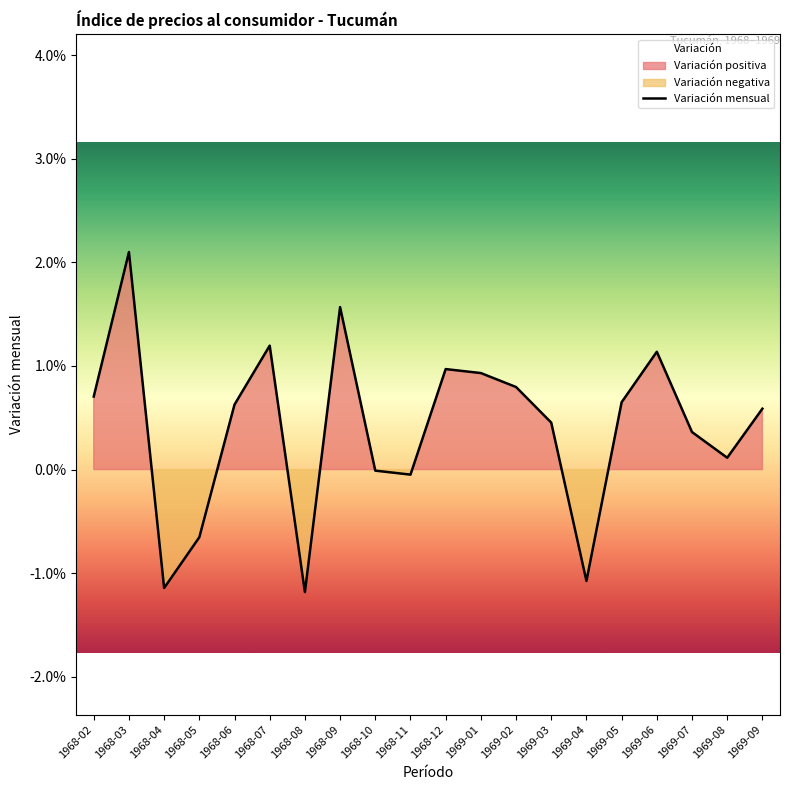

The chart shows a value of 0.0 at 1968-12. True or false?

True